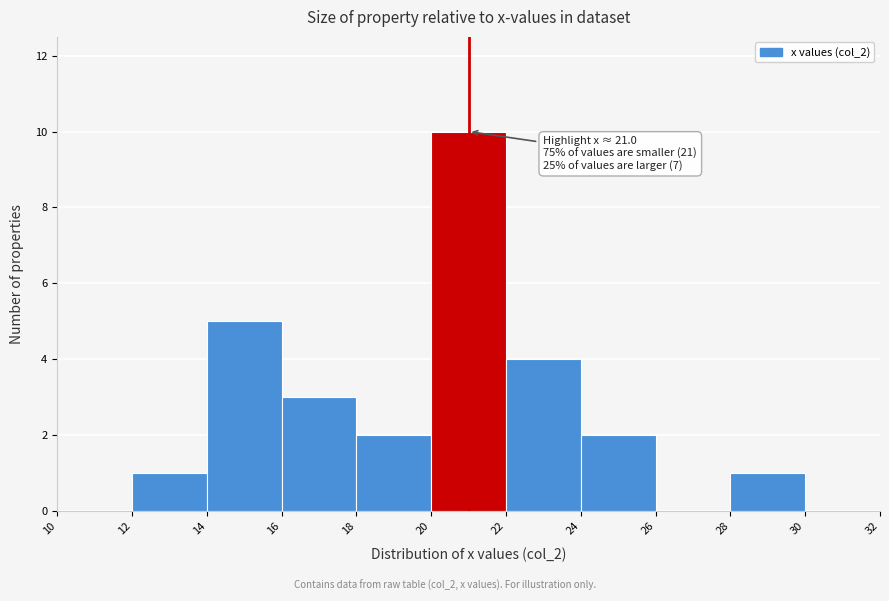

Which range on the x-axis has the tallest bar?

20 to 22